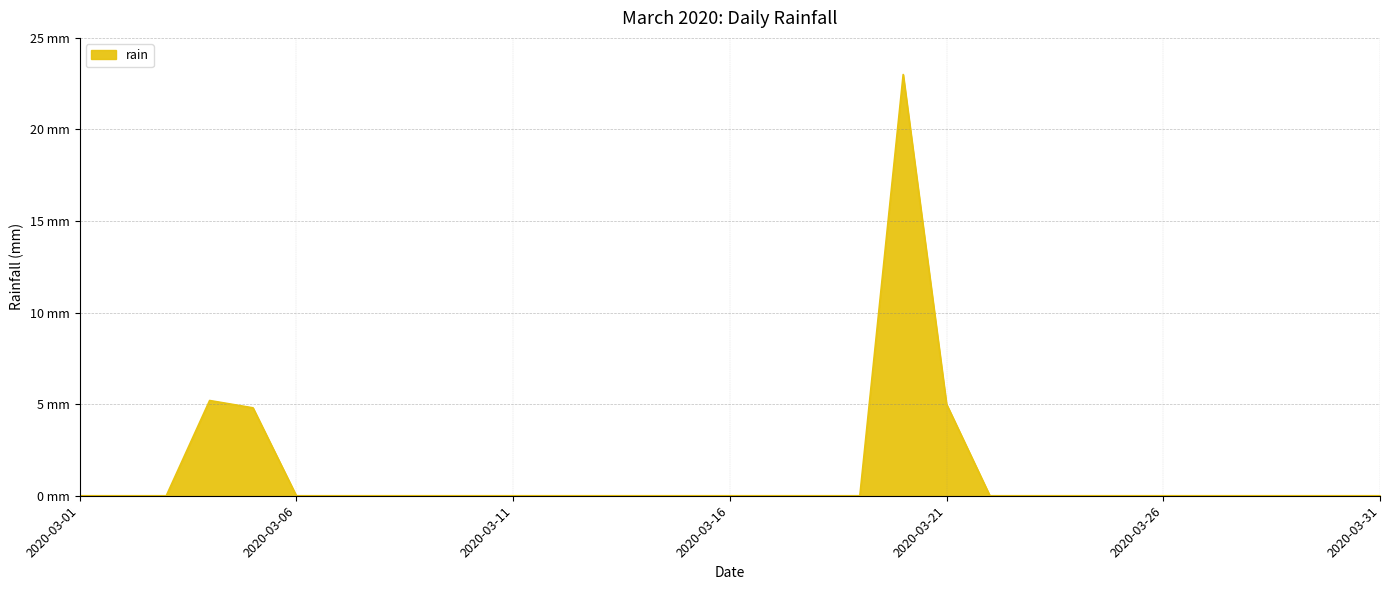

Is this an area chart (filled region under the line)?

Yes